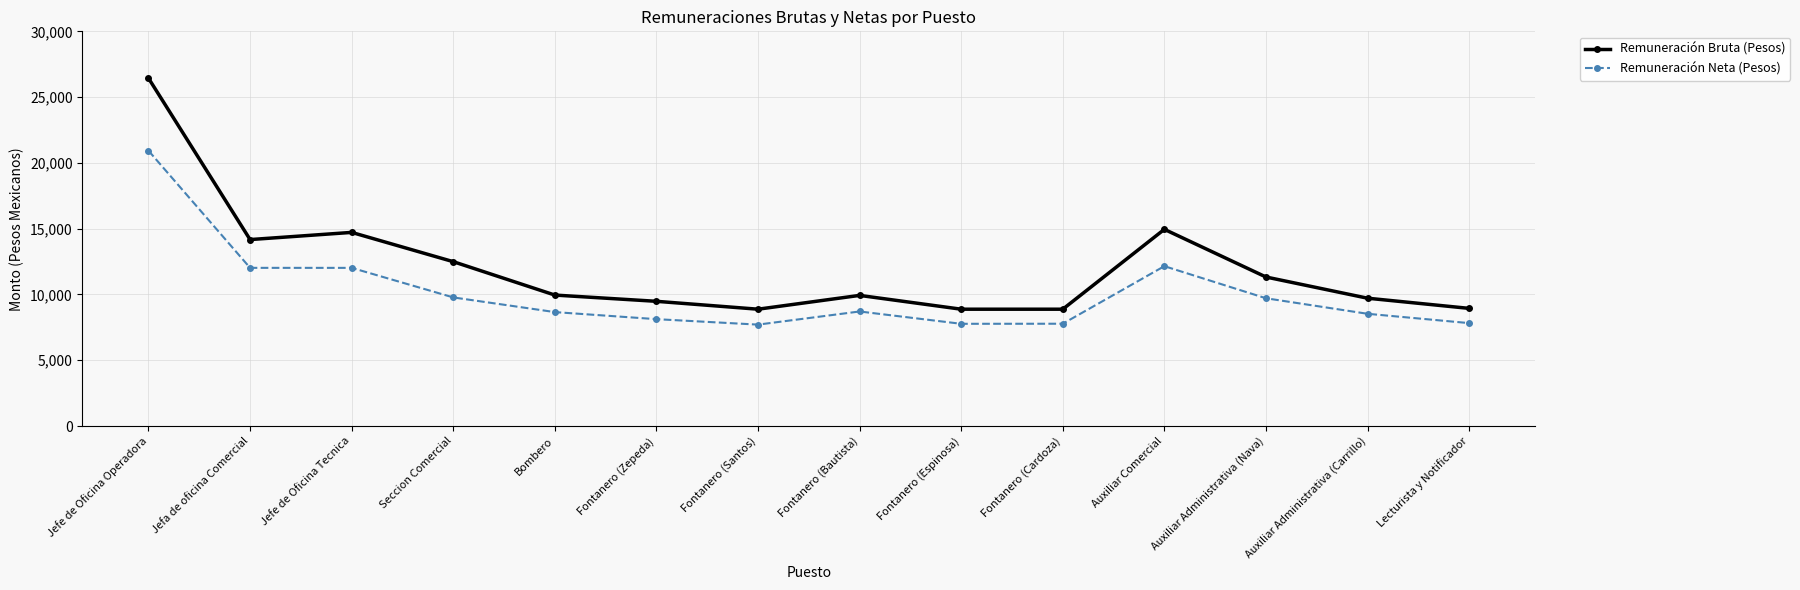

What is the sum of all Remuneración Neta (Pesos) values?

141729.2